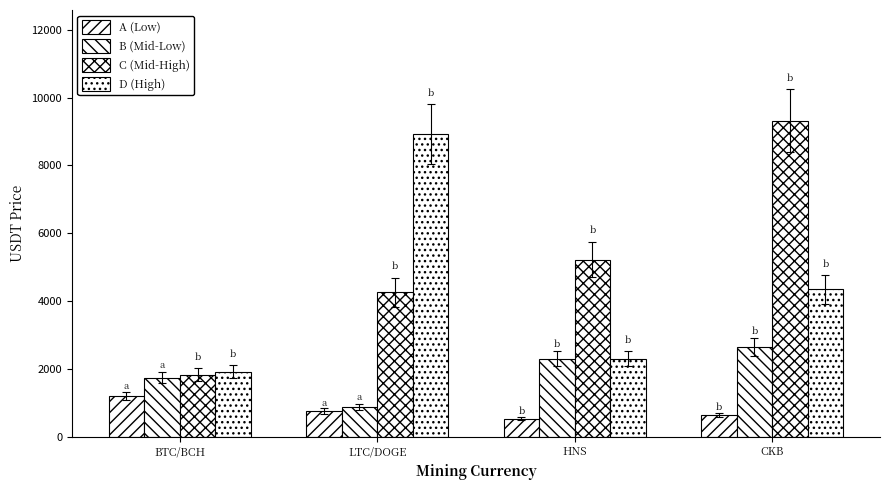

How many groups of bars are there?

4